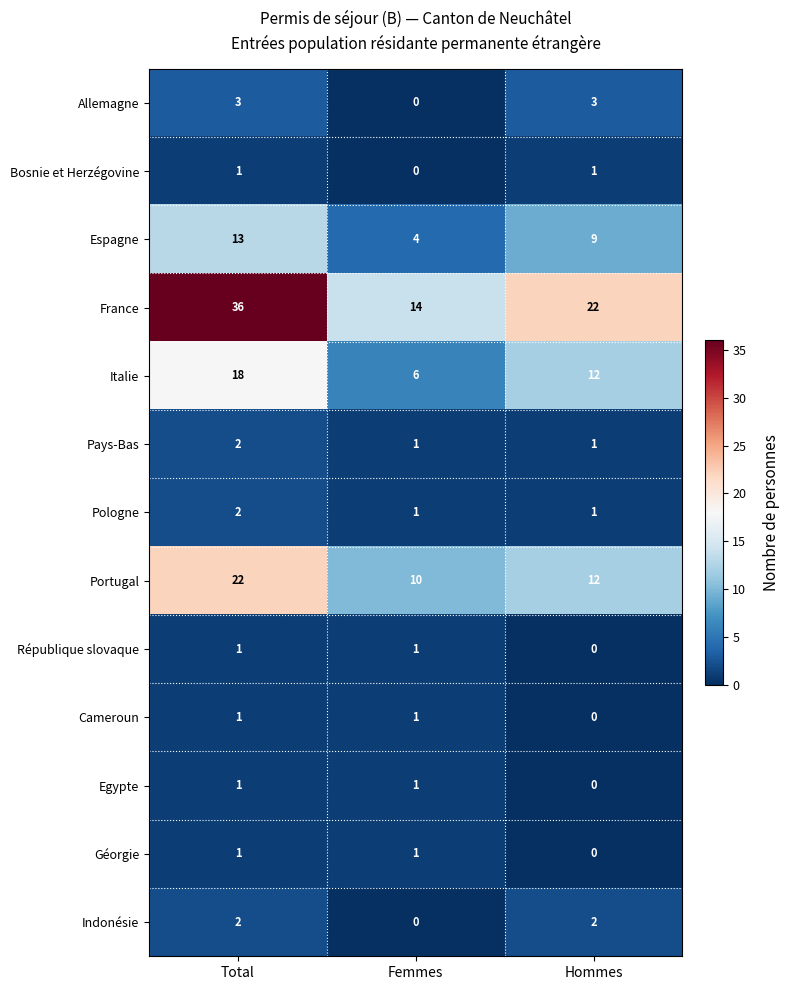

At which category is the sum across all series the highest?

Total